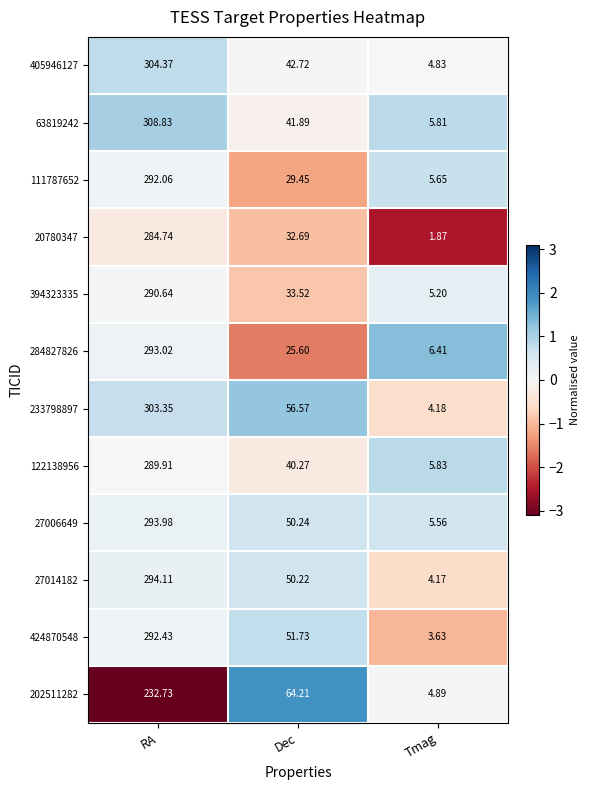

Where does the 284827826 series first go above 25?

RA